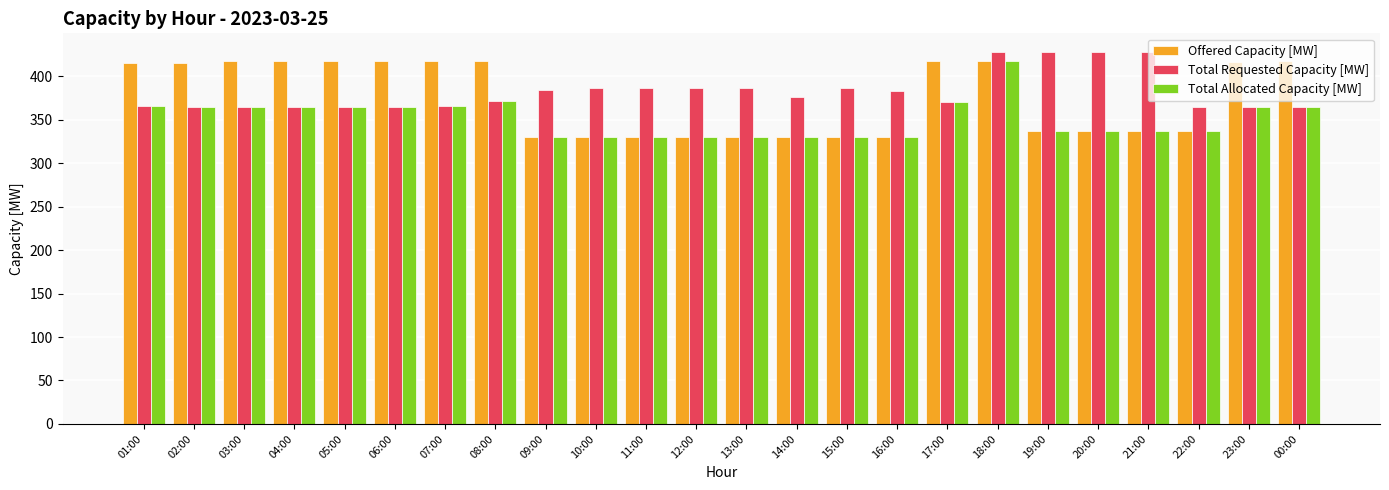

What is the difference between the Offered Capacity [MW] values at 17:00 and 15:00?

87